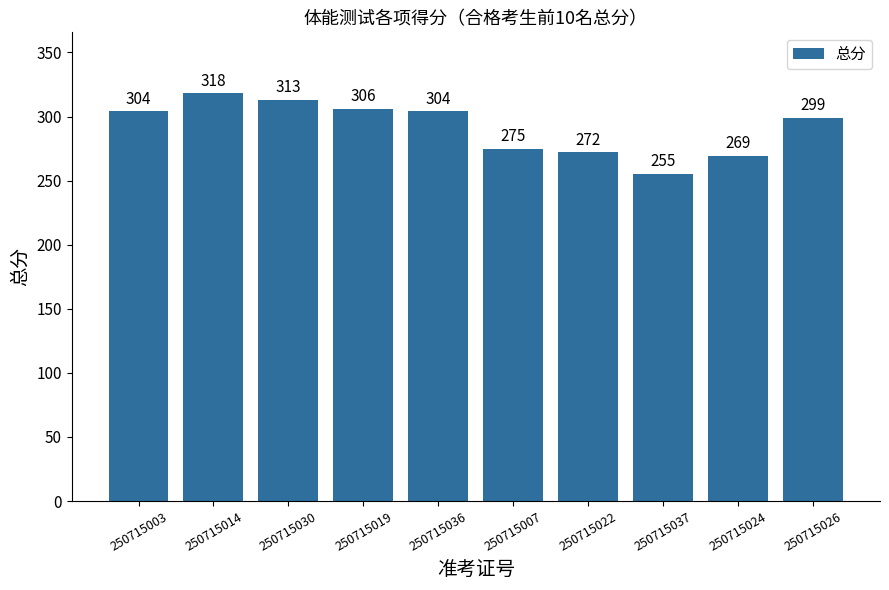

What is the average value?

292